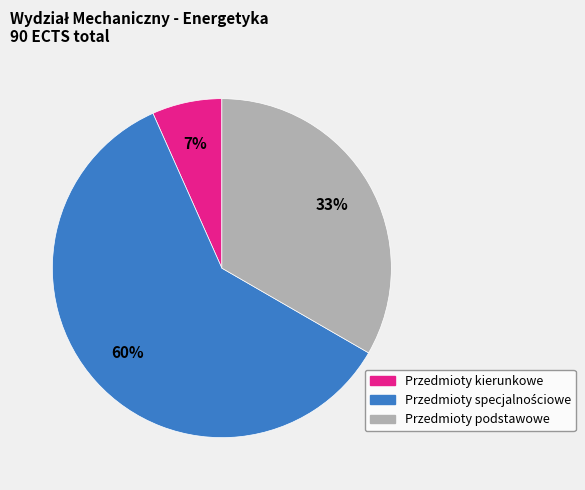

Do Przedmioty kierunkowe and Przedmioty podstawowe together represent more than half of the pie?

No